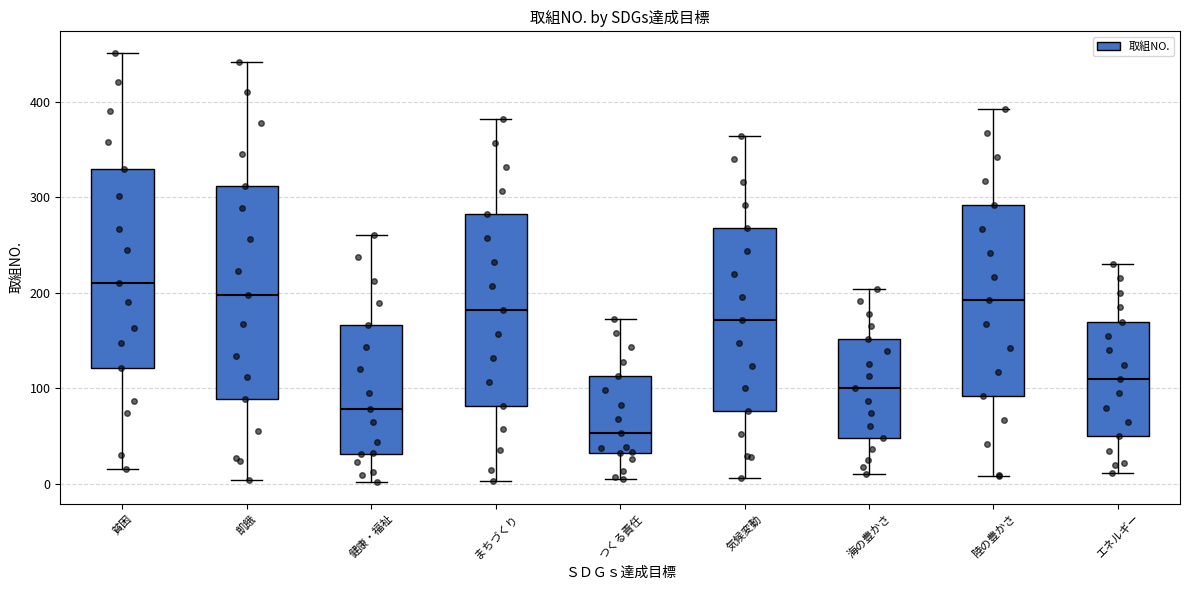

Reading left to right, read every box against the y-axis: the position of its median line, the range the box covers, and the ends of its whiskers. The values are not printed on the chart, so give them approximately, as read against the axis.

貧困: median 210, box 120 to 330, whiskers 20 to 450
飢餓: median 200, box 90 to 310, whiskers 0 to 440
健康・福祉: median 80, box 30 to 170, whiskers 0 to 260
まちづくり: median 180, box 80 to 280, whiskers 0 to 380
つくる責任: median 50, box 30 to 110, whiskers 10 to 170
気候変動: median 170, box 80 to 270, whiskers 10 to 360
海の豊かさ: median 100, box 50 to 150, whiskers 10 to 200
陸の豊かさ: median 190, box 90 to 290, whiskers 10 to 390
エネルギー: median 110, box 50 to 170, whiskers 10 to 230